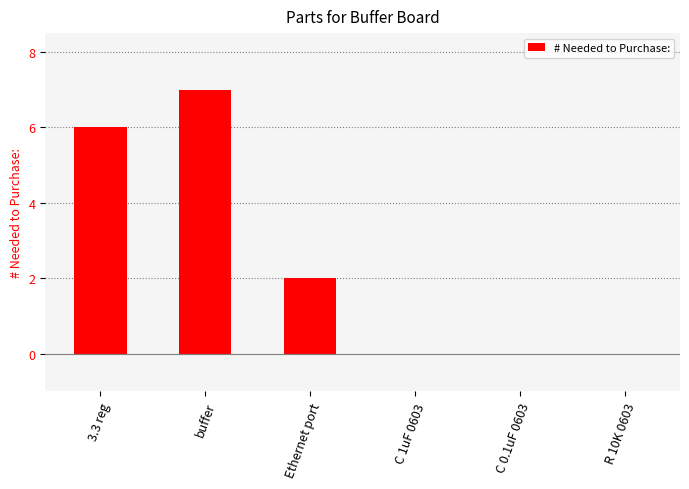

Does the chart contain stacked bars?

No